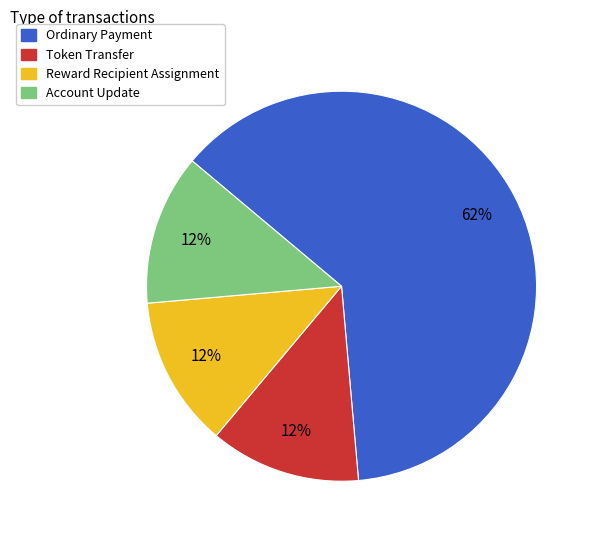

What is the majority slice?

Ordinary Payment